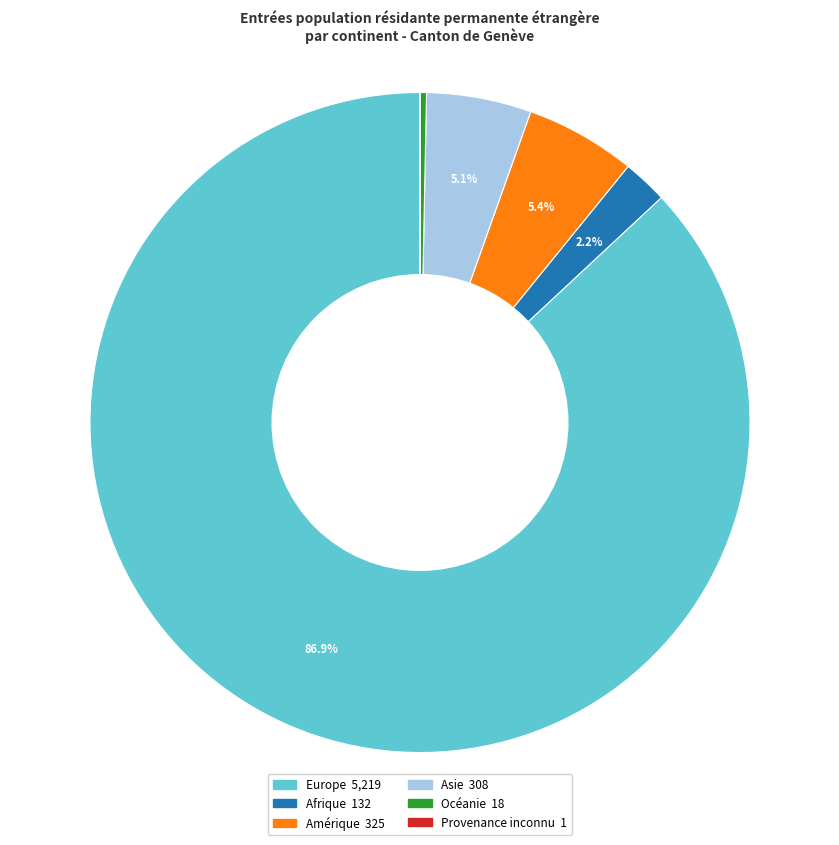

Between Afrique and Asie, which is larger?

Asie